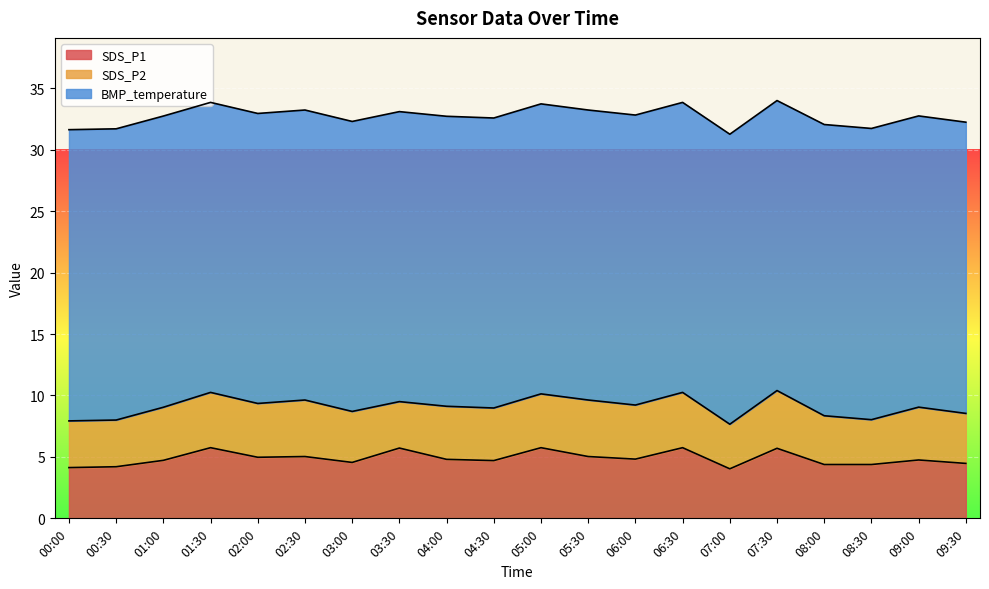

Reading left to right, what are all the values shown in this chart?

SDS_P1: 00:00=4.1	00:30=4.2	01:00=4.7	01:30=5.8	02:00=5.0	02:30=5.0	03:00=4.5	03:30=5.7	04:00=4.8	04:30=4.7	05:00=5.8	05:30=5.0	06:00=4.8	06:30=5.8	07:00=4.0	07:30=5.7	08:00=4.4	08:30=4.4	09:00=4.8	09:30=4.5
SDS_P2: 00:00=3.8	00:30=3.8	01:00=4.3	01:30=4.5	02:00=4.4	02:30=4.6	03:00=4.2	03:30=3.8	04:00=4.3	04:30=4.3	05:00=4.4	05:30=4.6	06:00=4.4	06:30=4.5	07:00=3.6	07:30=4.7	08:00=4.0	08:30=3.6	09:00=4.3	09:30=4.1
BMP_temperature: 00:00=23.7	00:30=23.7	01:00=23.7	01:30=23.6	02:00=23.6	02:30=23.6	03:00=23.6	03:30=23.6	04:00=23.6	04:30=23.6	05:00=23.6	05:30=23.6	06:00=23.6	06:30=23.6	07:00=23.6	07:30=23.6	08:00=23.7	08:30=23.7	09:00=23.7	09:30=23.7